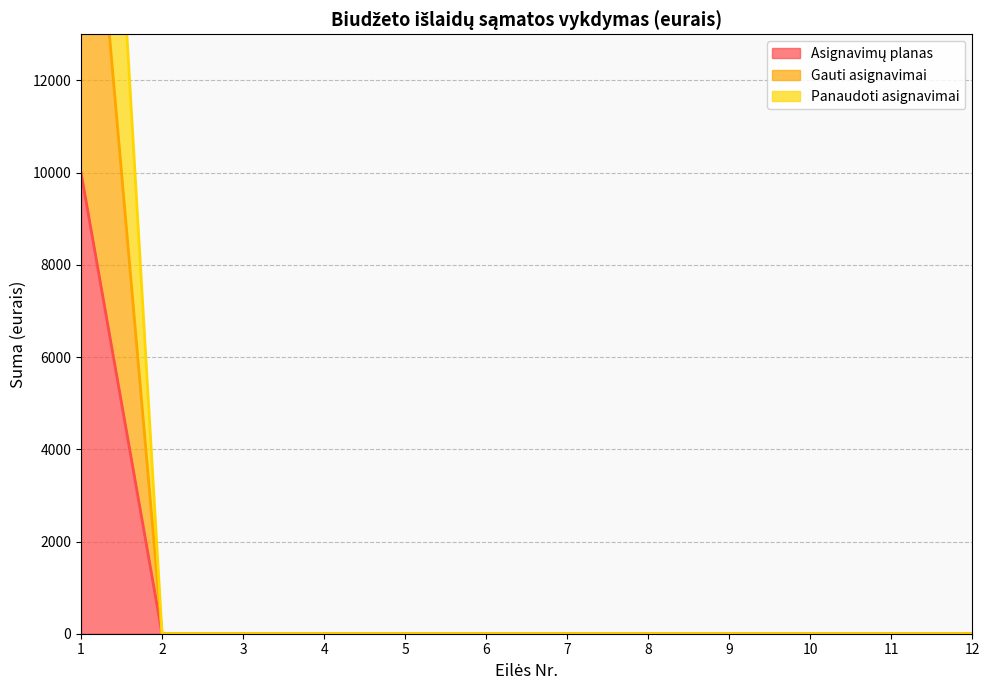

True or false: Gauti asignavimai and Asignavimų planas intersect in this chart.

False